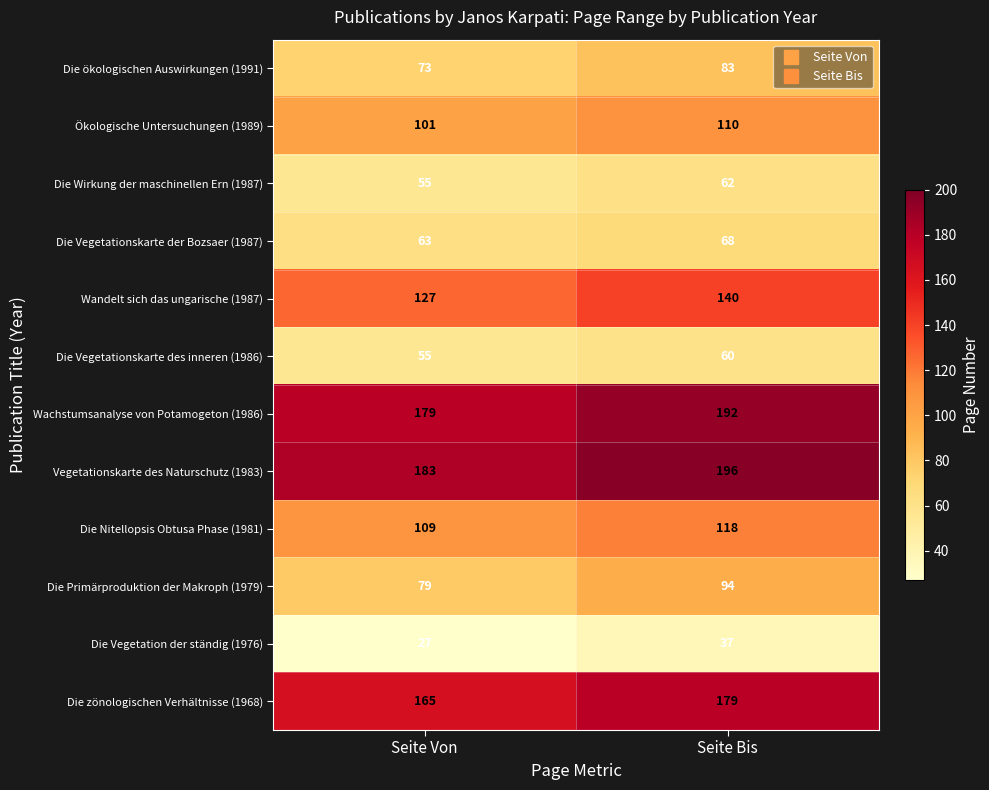

Is it true that Die Vegetationskarte der Bozsaer (1987) equals 68 at Seite Bis?

True